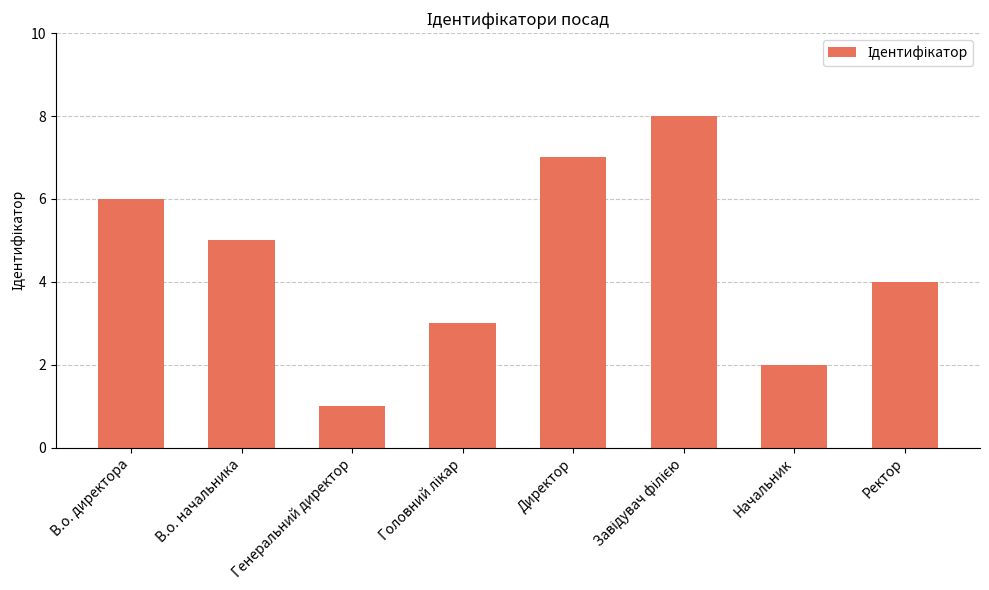

Reading left to right, extract all data points from this chart.

6	5	1	3	7	8	2	4